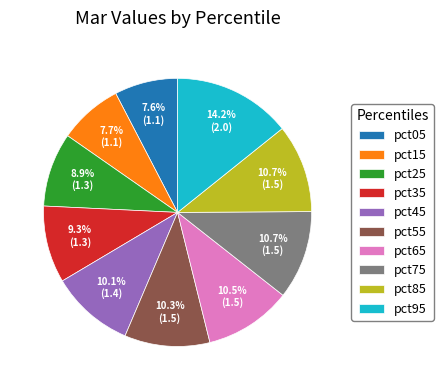

What is the total percentage of pct45 and pct95?

24.3%